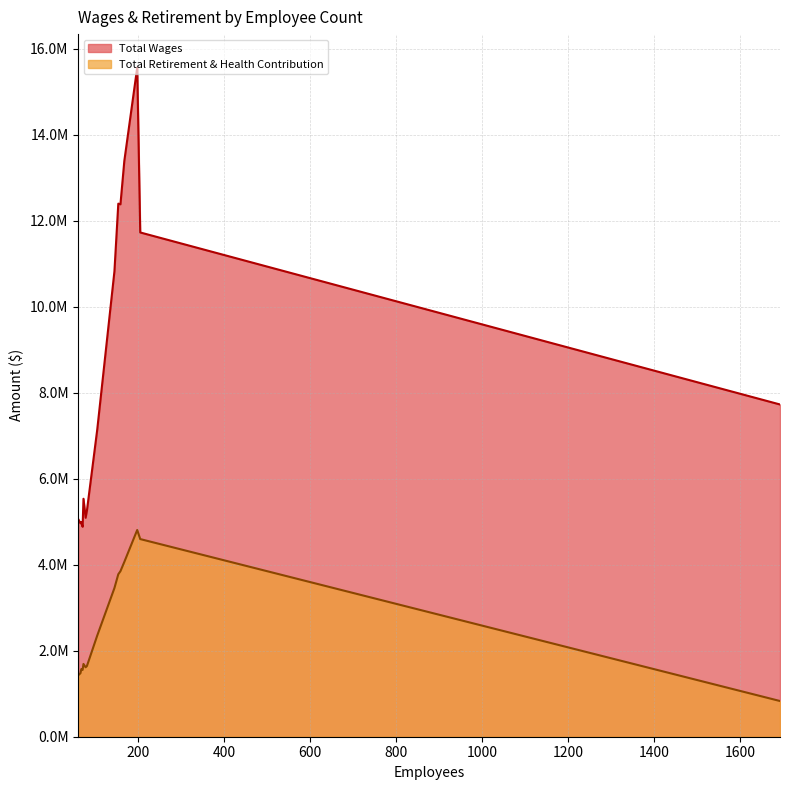

What position from the left is 105?

8